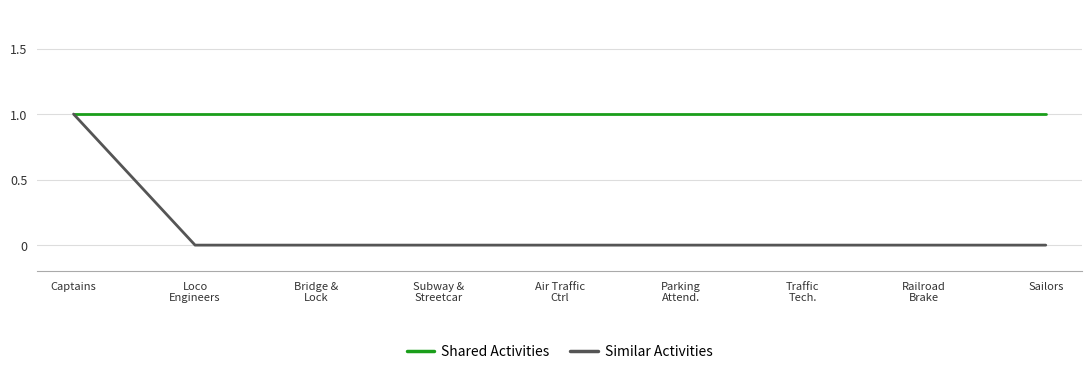

Rank the series at Sailors from lowest to highest value.

Similar Activities, Shared Activities